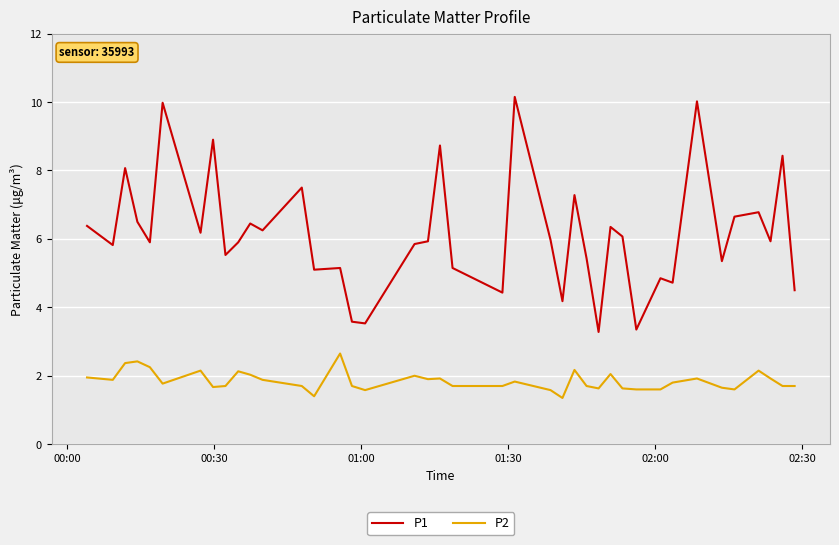

What is the smallest value displayed?

1.4